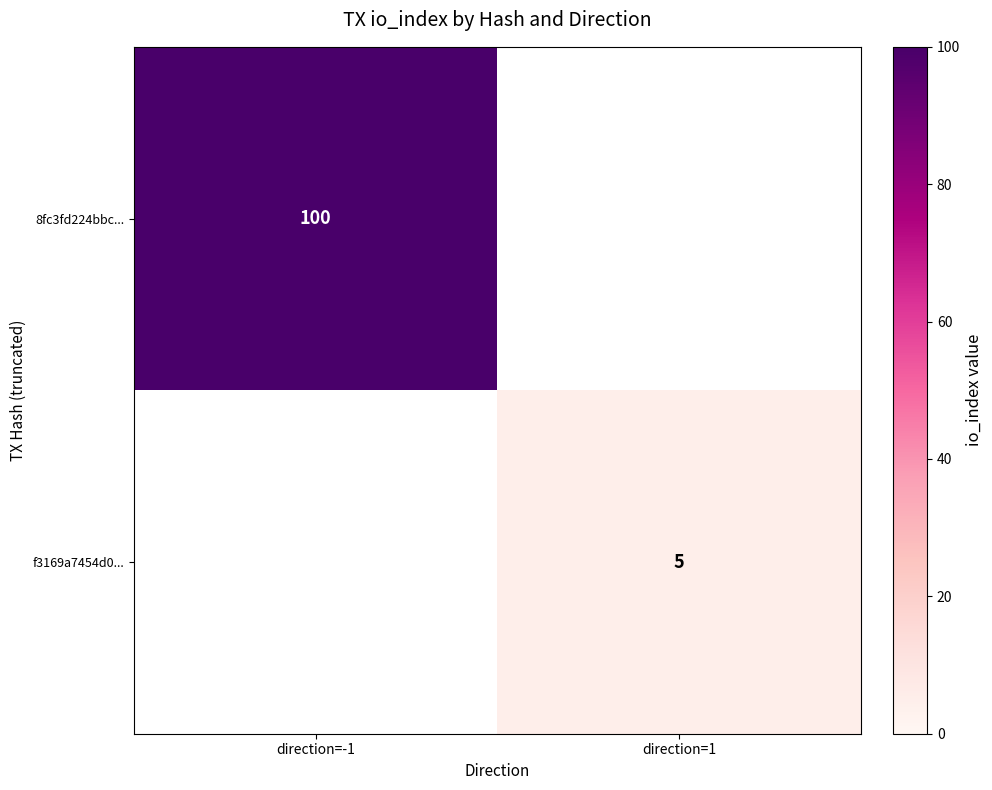

The 8fc3fd224bbc... series shows 100 at direction=-1. True or false?

True